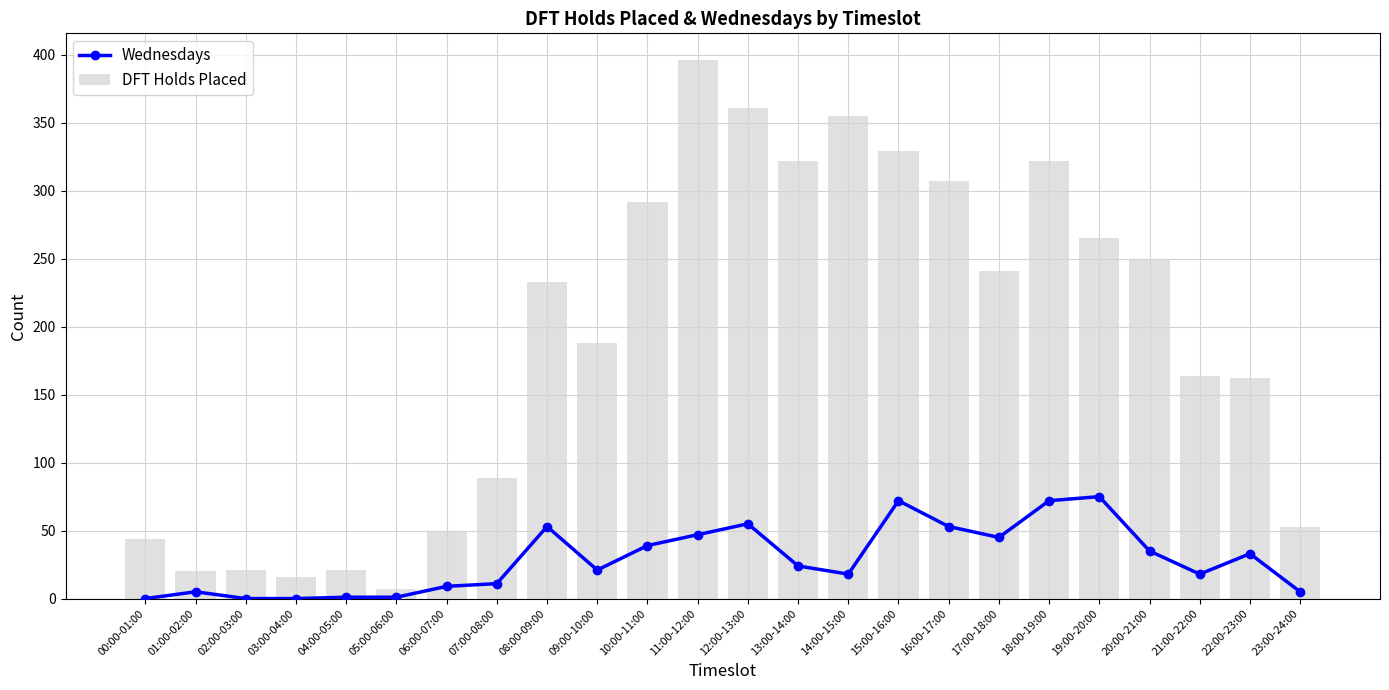

What is the sum of all DFT Holds Placed values?

4506